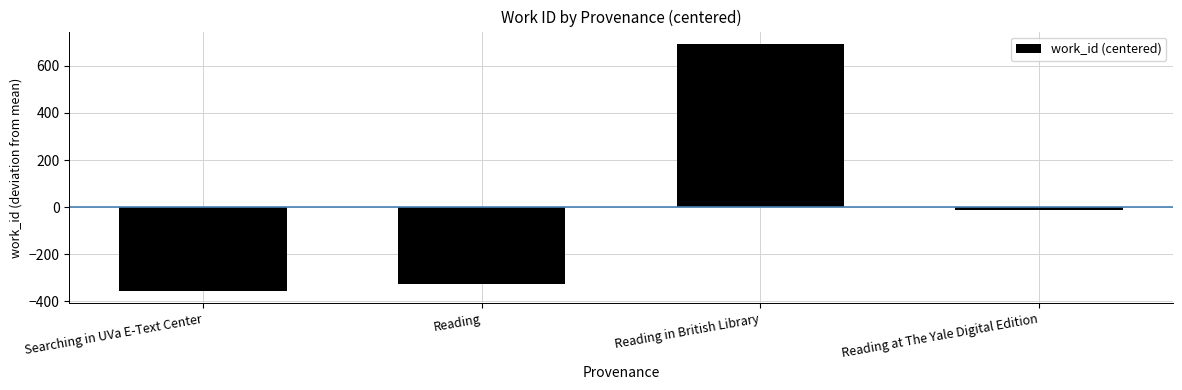

How many bars are there in total?

4